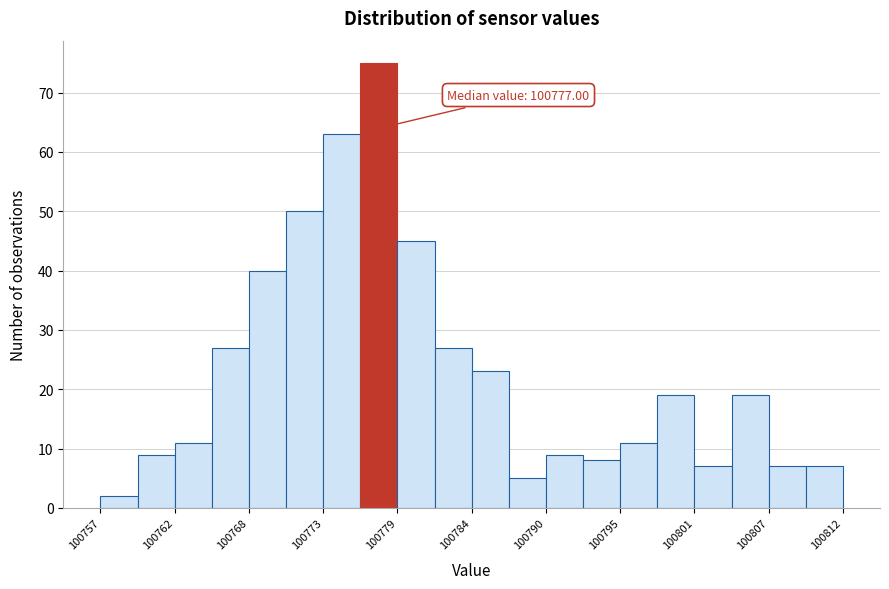

Around what value on the x-axis is the tallest bar? Give the approximate position of its centre, as read against the axis.

100777